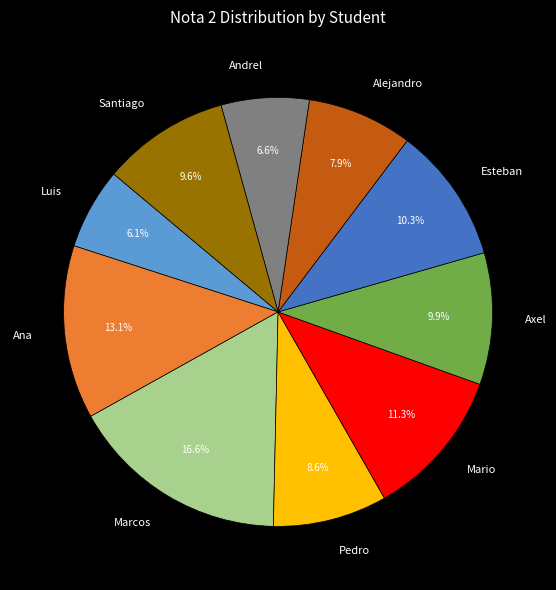

Between Alejandro and Pedro, which is larger?

Pedro